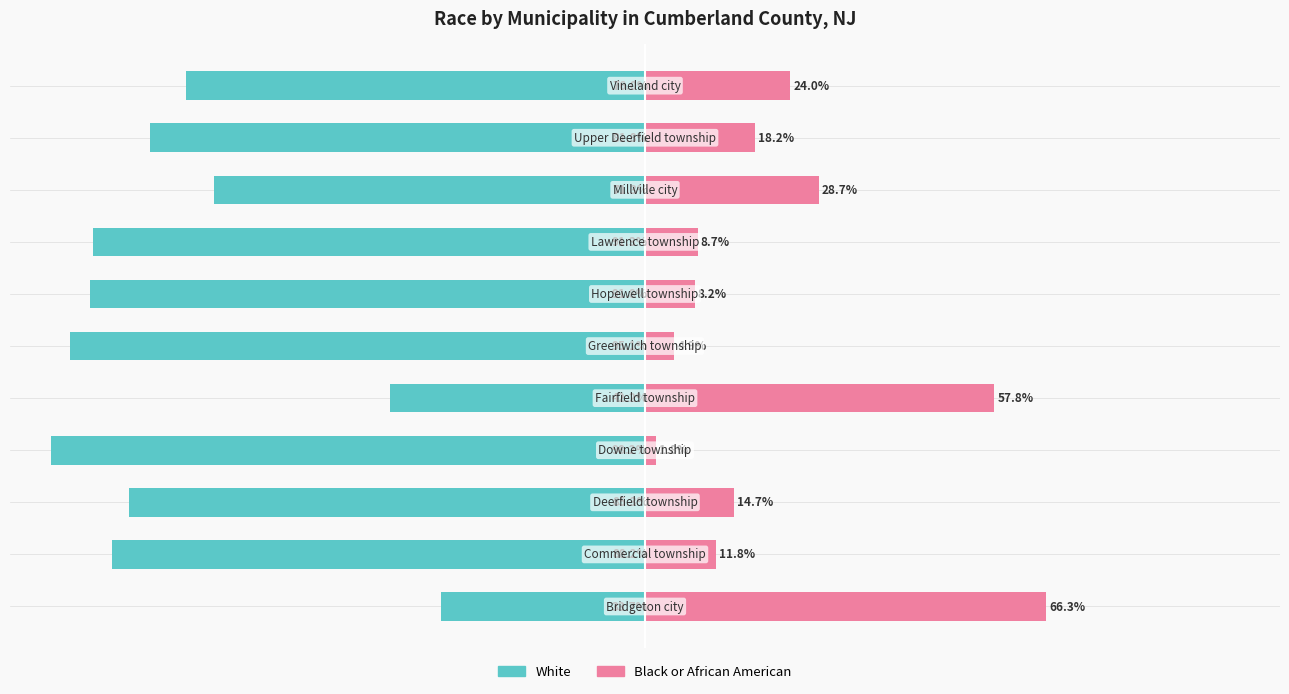

How many series are shown in this chart?

2